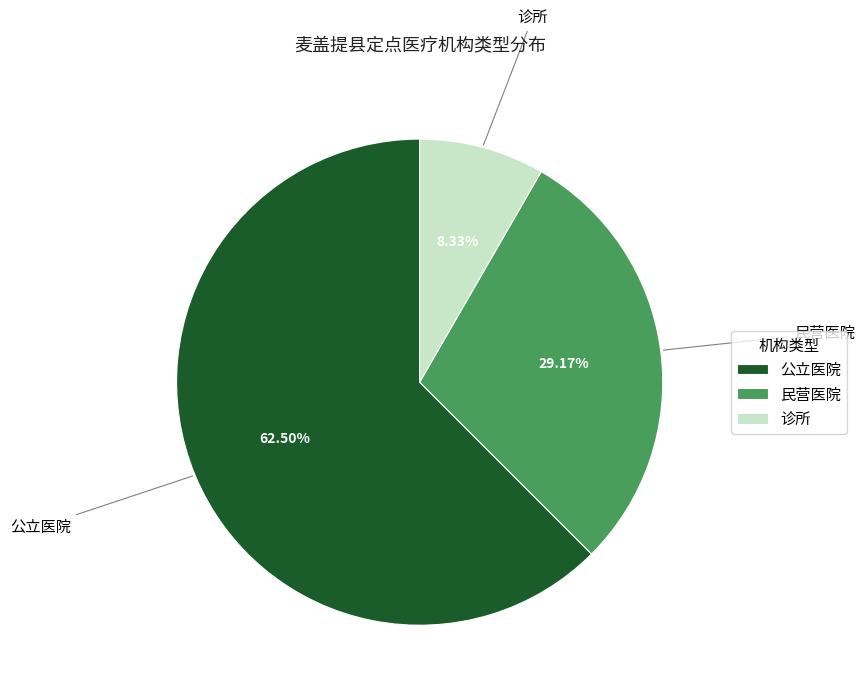

Combined, do 诊所 and 民营医院 account for over 50%?

No